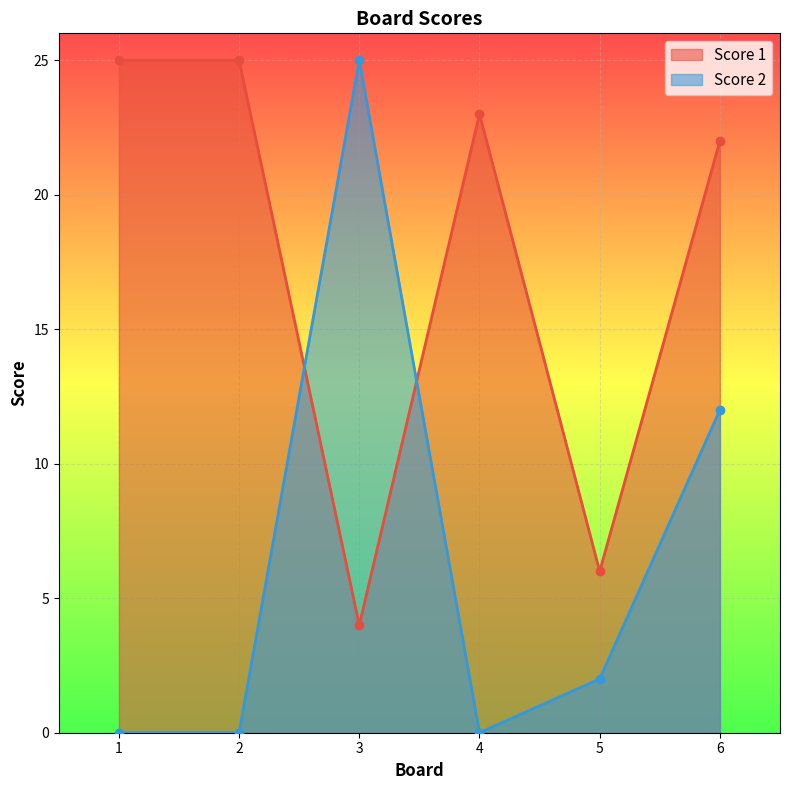

What is the value of the Score 2 point at the 5th from the left?

2